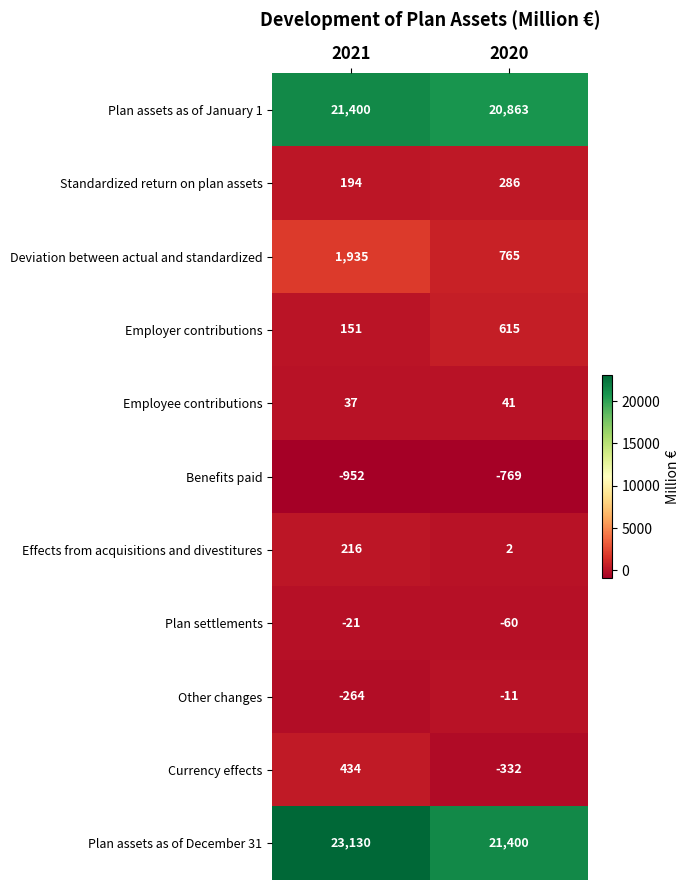

What is the total value across all series at 2020?

42800